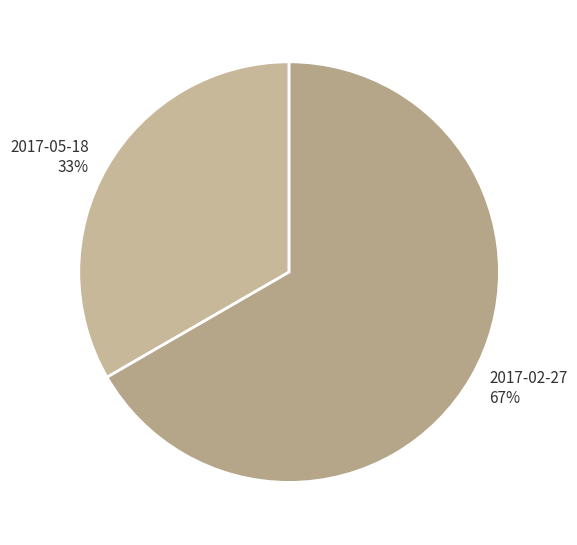

To the nearest percent, what is the average slice percentage?

50%